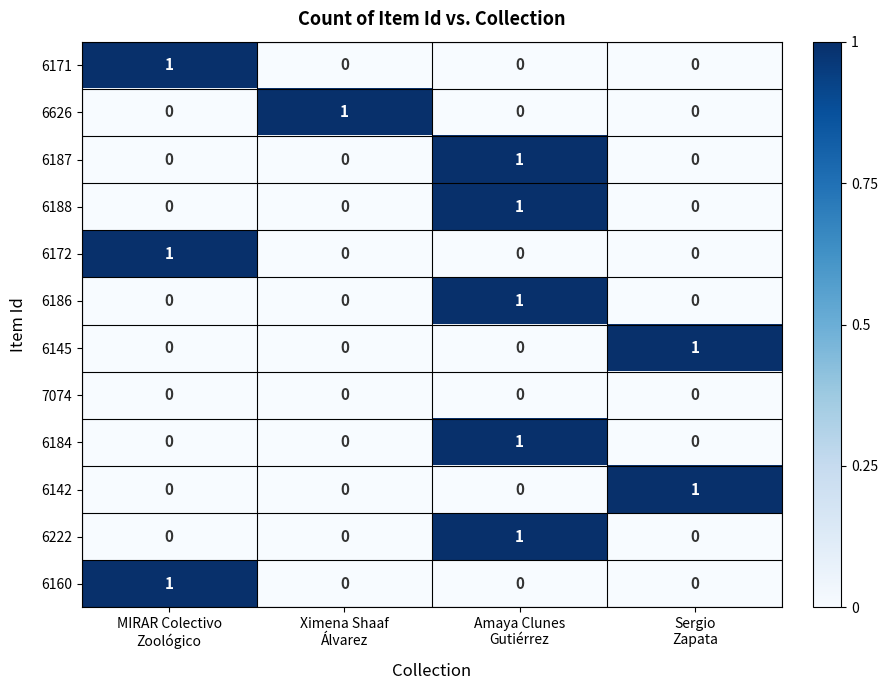

At how many categories does at least one series exceed 0?

4